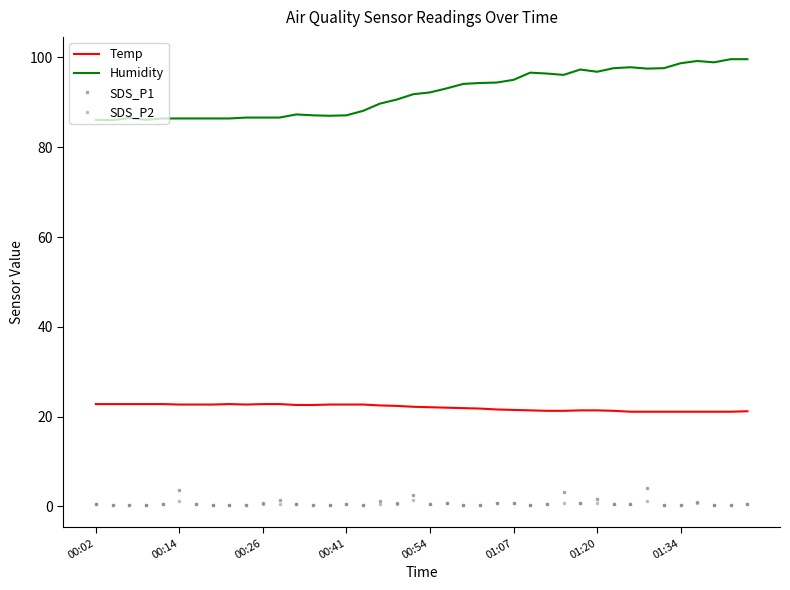

How many interior local peaks does the SDS_P1 series have?

11